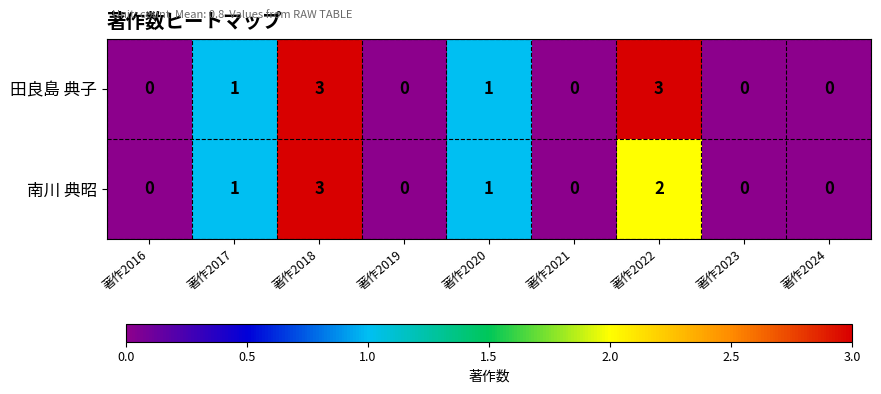

Reading left to right, what are all the values shown in this chart?

田良島 典子: 著作2016=0	著作2017=1	著作2018=3	著作2019=0	著作2020=1	著作2021=0	著作2022=3	著作2023=0	著作2024=0
南川 典昭: 著作2016=0	著作2017=1	著作2018=3	著作2019=0	著作2020=1	著作2021=0	著作2022=2	著作2023=0	著作2024=0